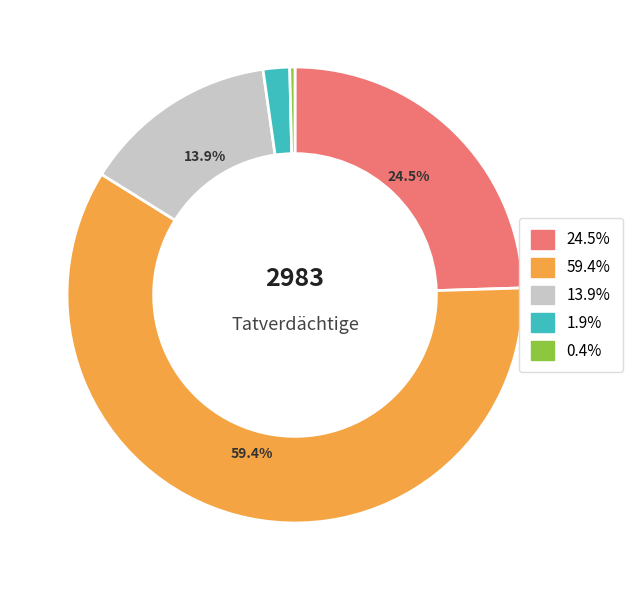

Does any single category account for the majority?

Yes